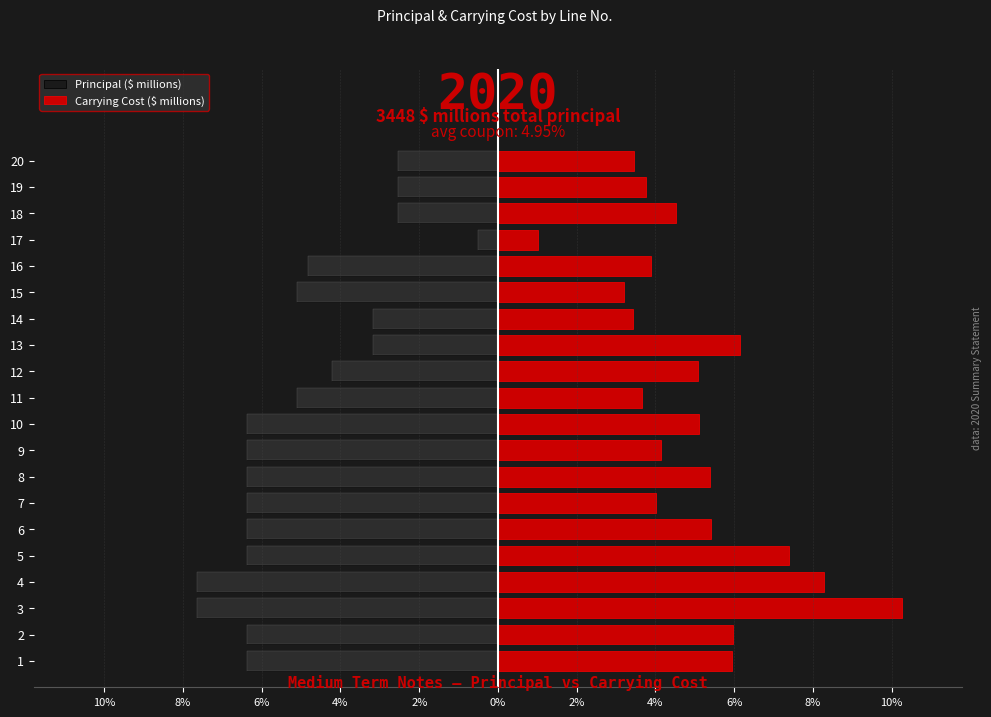

How many categories are shown in the chart?

20